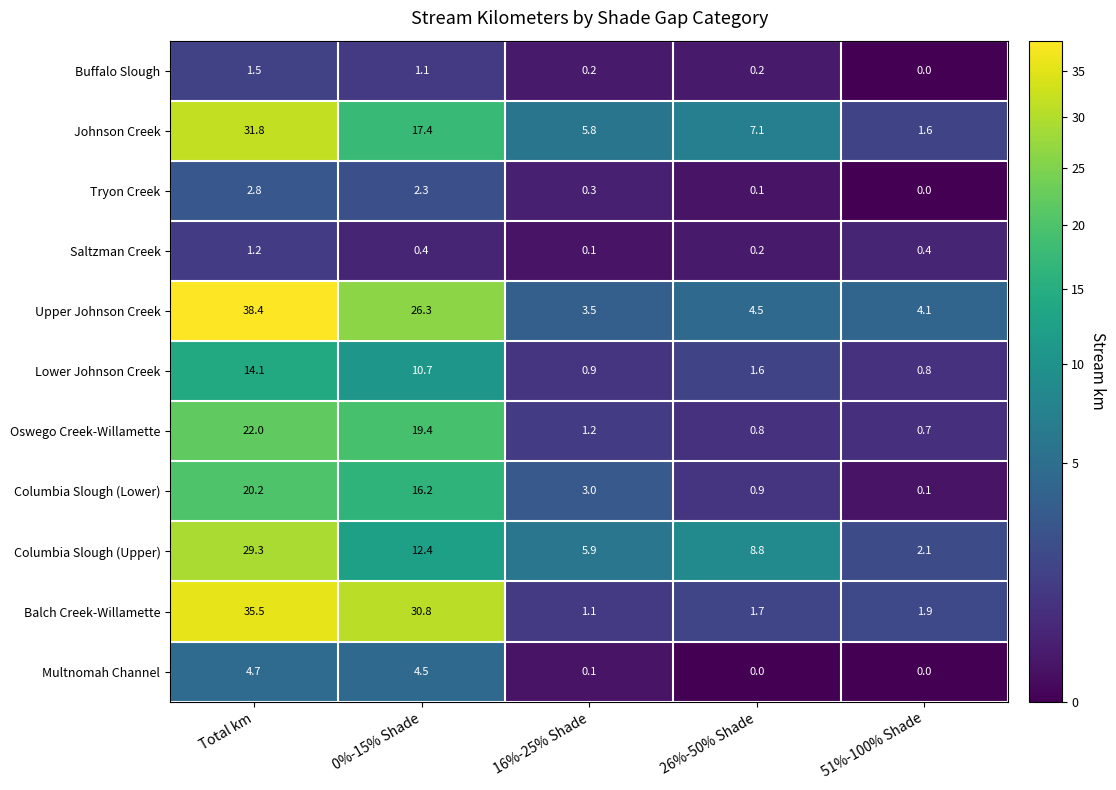

True or false: Balch Creek-Willamette has a value of 1.1 at 16%-25% Shade.

True